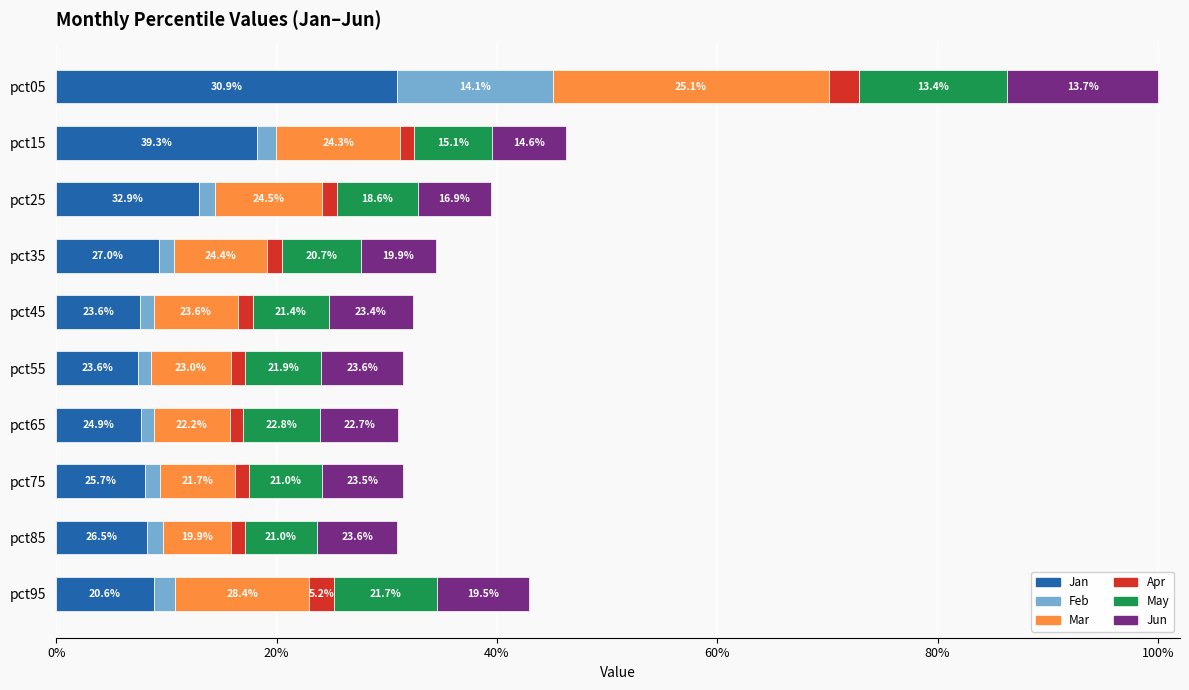

How many data points does each series have?

10